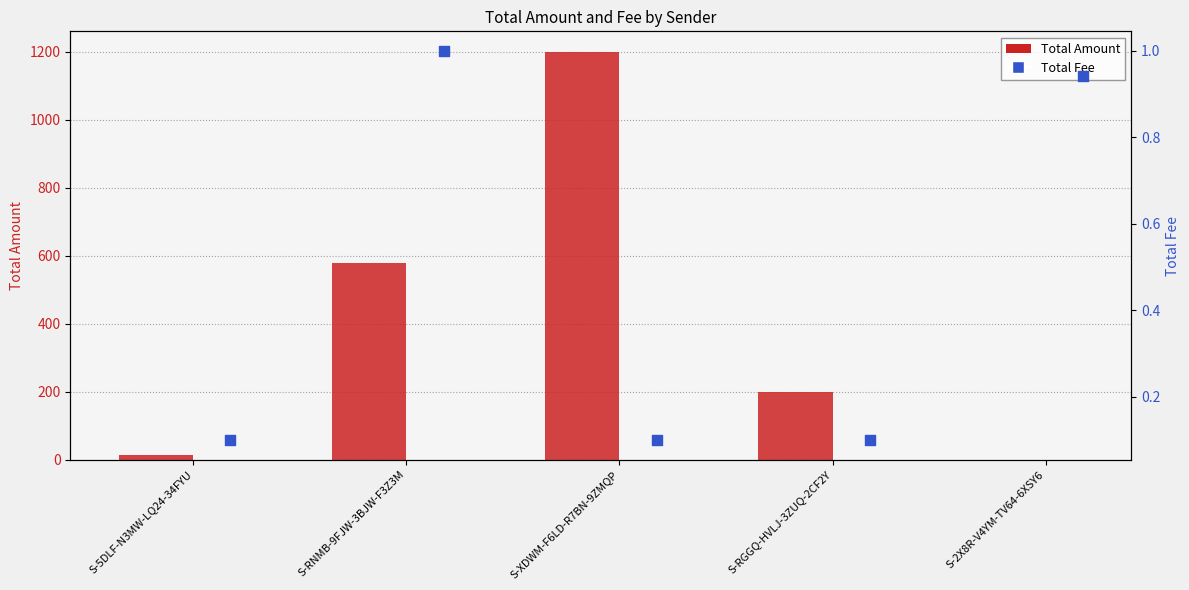

At how many categories does at least one series exceed 1052?

1